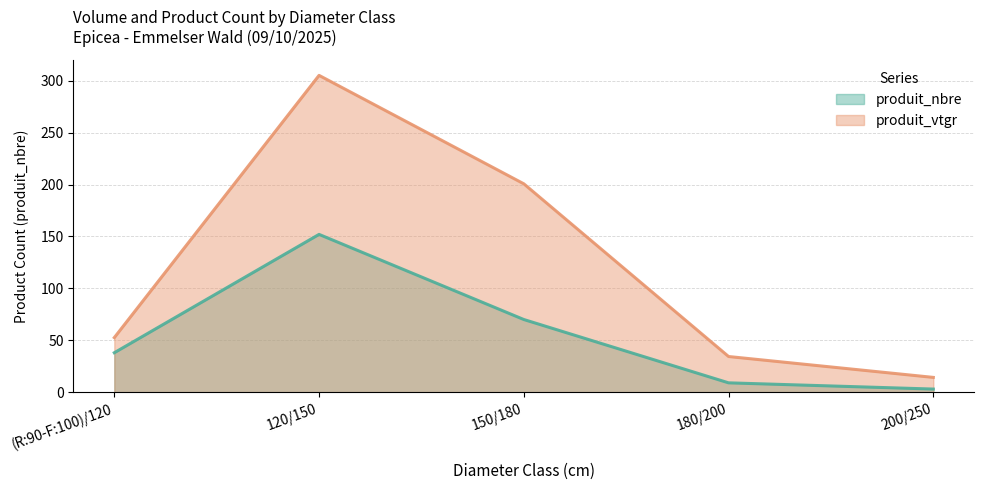

At which label is produit_nbre closest to 77?

150/180